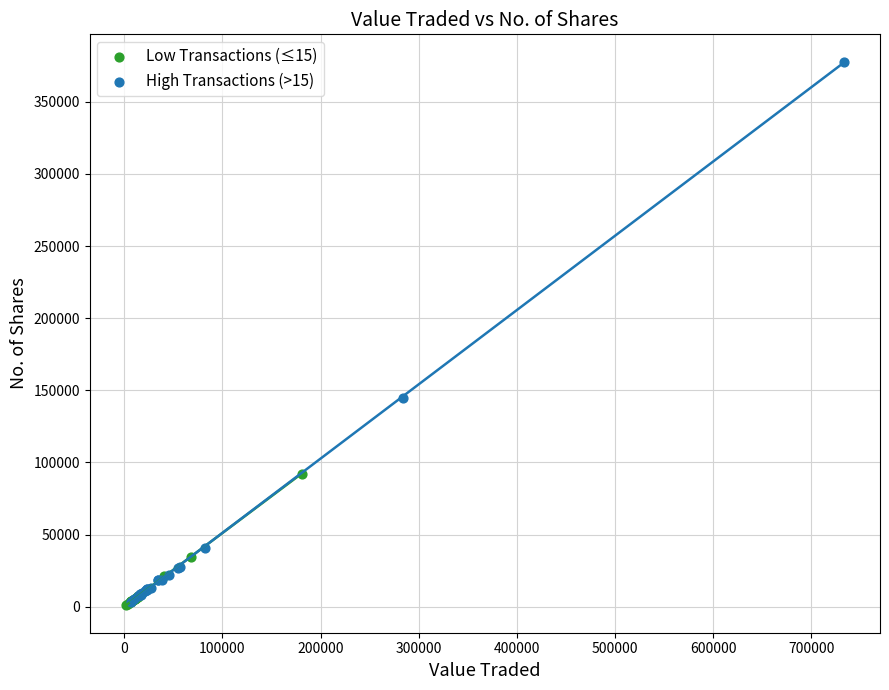

Which series has the widest spread of Y values?

High Transactions (>15)